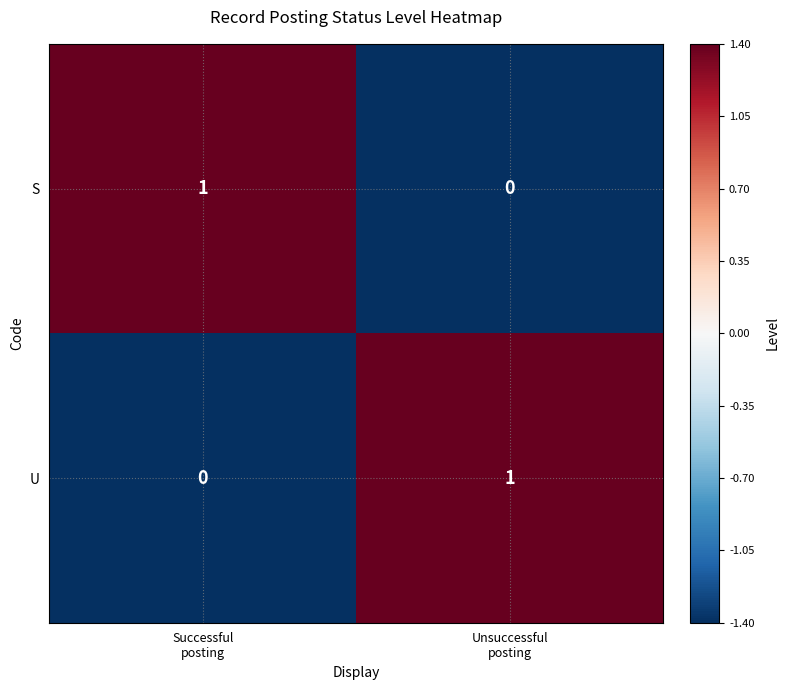

Reading right to left, what are all the values shown in this chart?

S: 0	1
U: 1	0